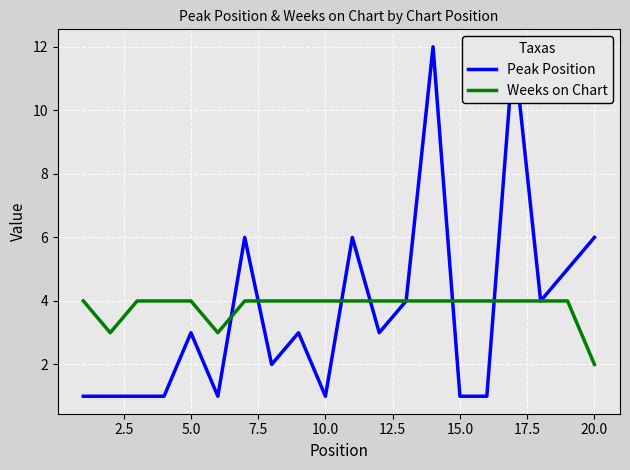

True or false: Weeks on Chart has a value of 4 at 5.0.

True